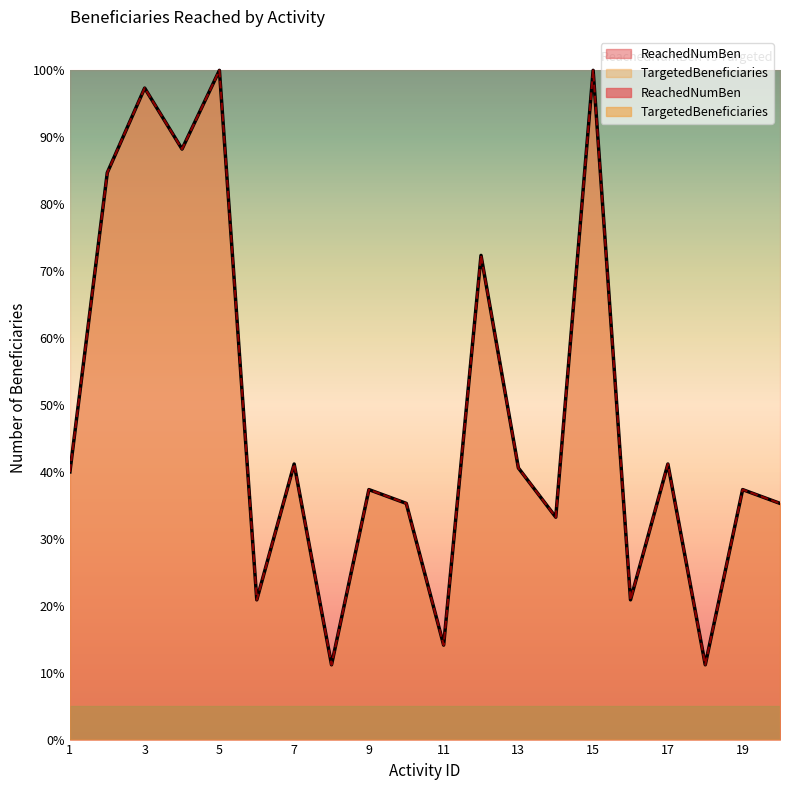

What is the approximate value of ReachedNumBen at 1?

40.0